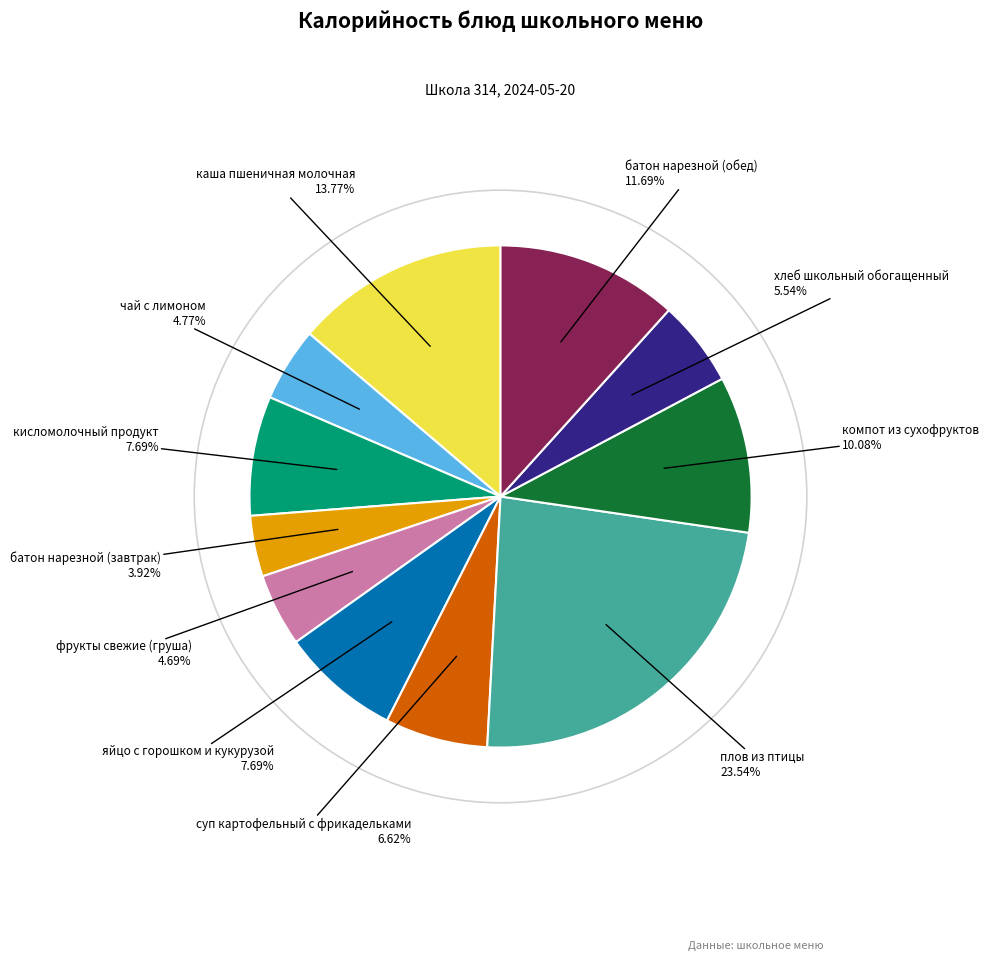

Is there any slice that represents more than half of the pie?

No